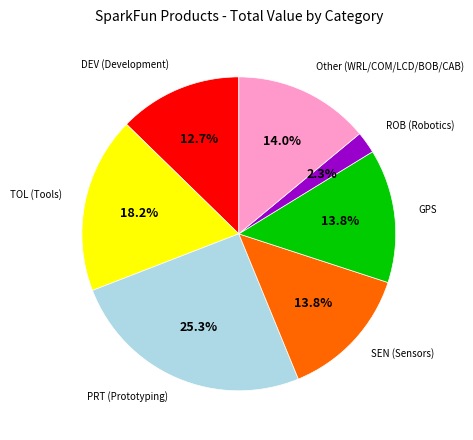

Is there any slice that represents more than half of the pie?

No